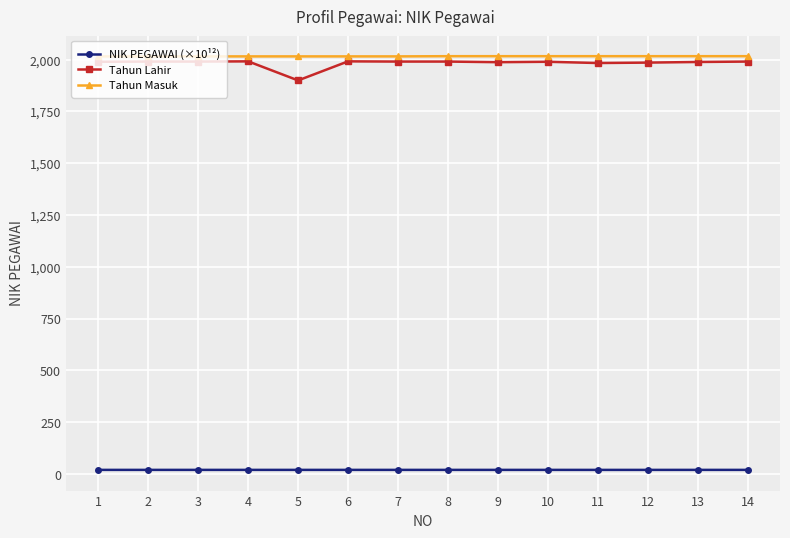

At how many categories does at least one series exceed 267?

14